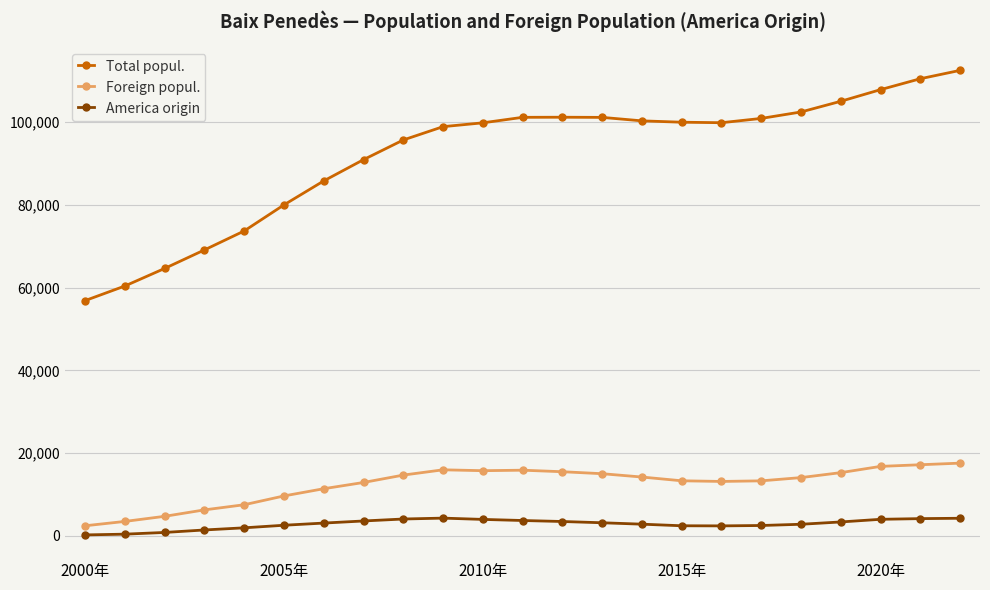

At how many categories does at least one series exceed 77030?

18